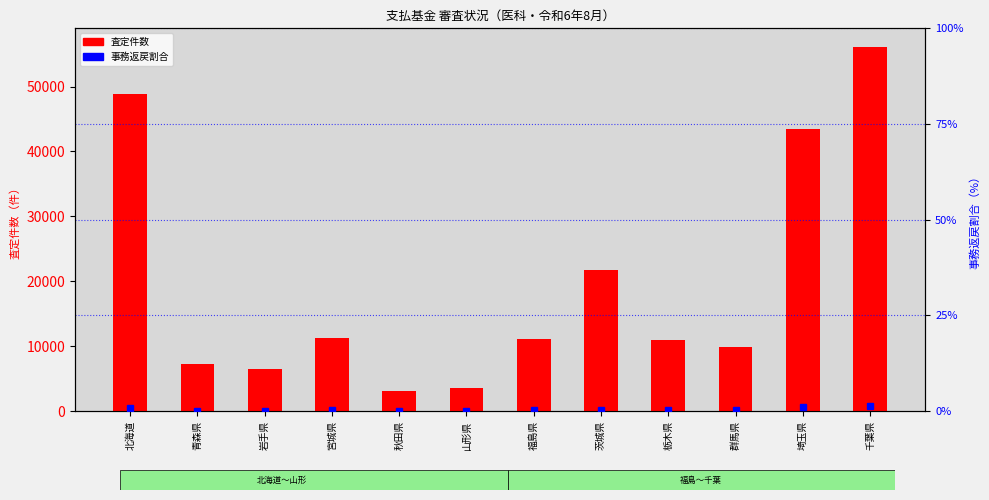

What is the difference between the 査定件数 values at 埼玉県 and 群馬県?

33482.0